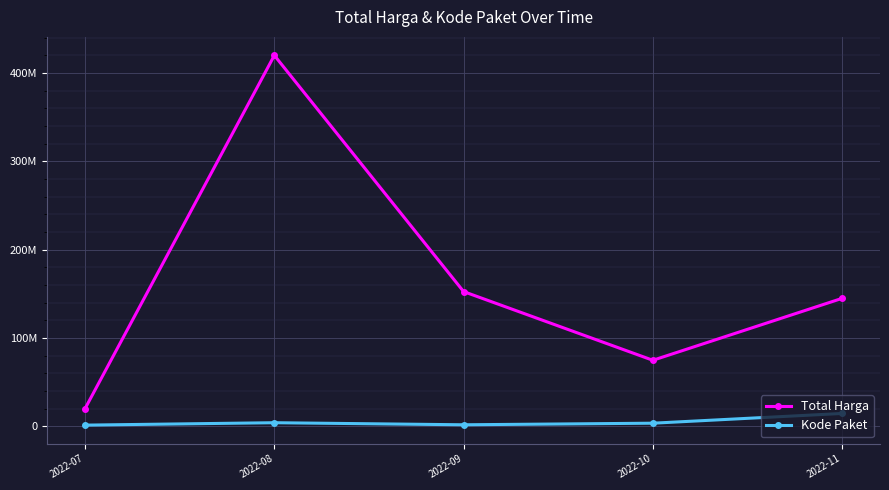

Does the chart have visible grid lines?

Yes